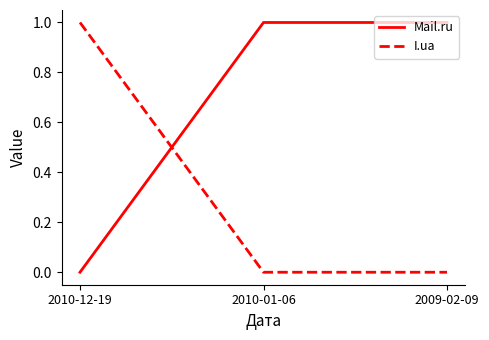

Does the chart display data point markers on the line(s)?

No